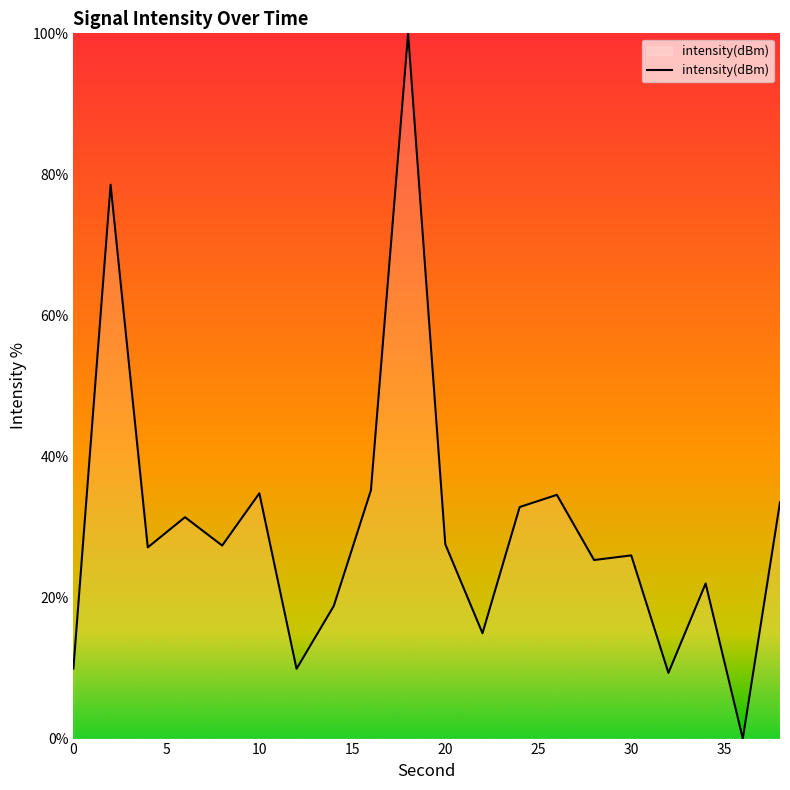

What is the difference between the maximum and minimum values?

100.0